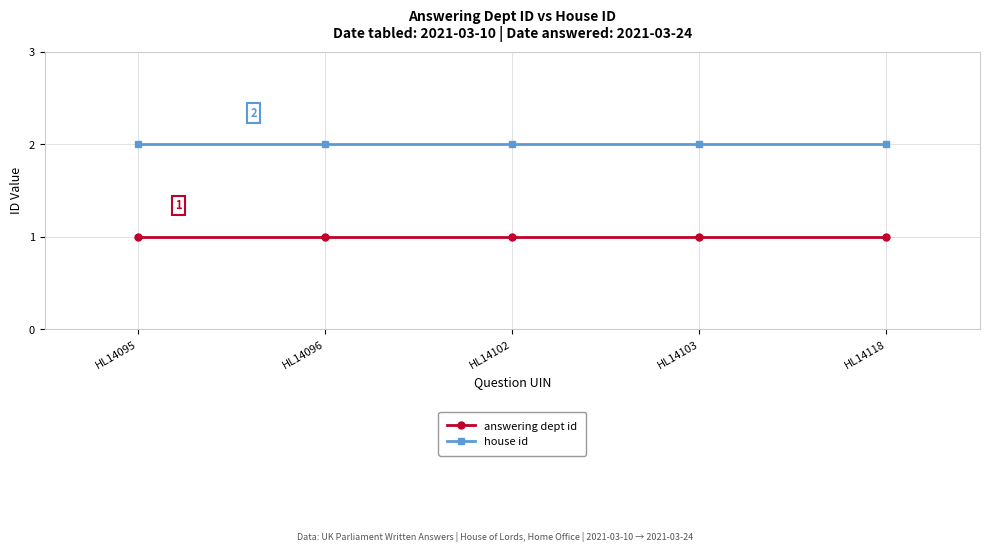

What is the value of the answering dept id point at the 3rd from the left?

1